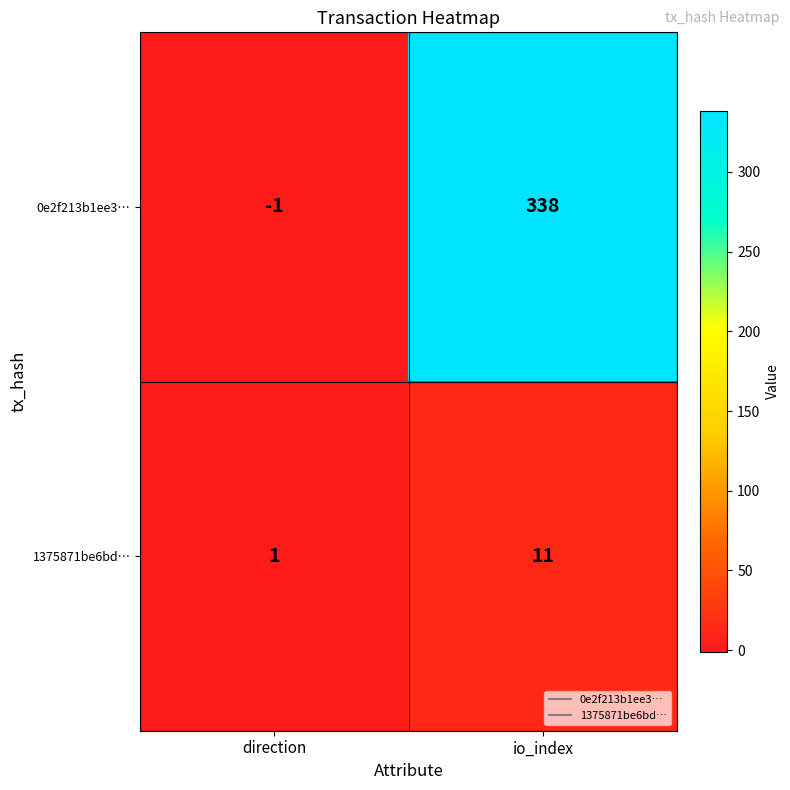

Between direction and io_index, which series saw the biggest shift?

0e2f213b1ee3…